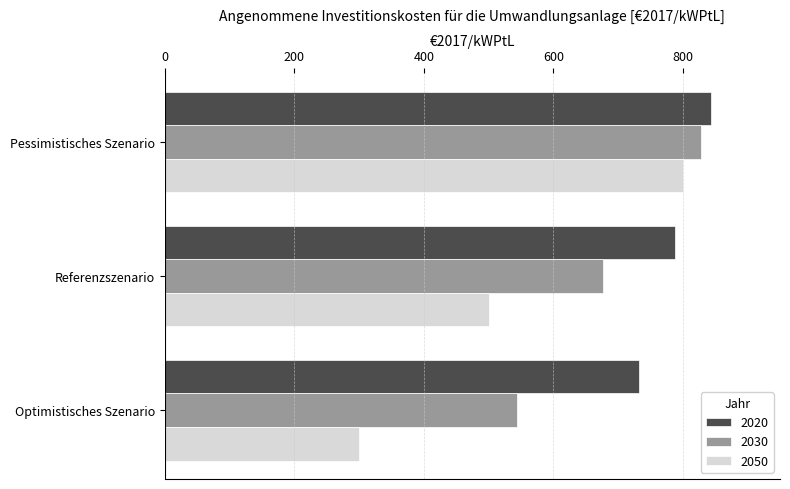

At which label is 2020 closest to 787?

Referenzszenario